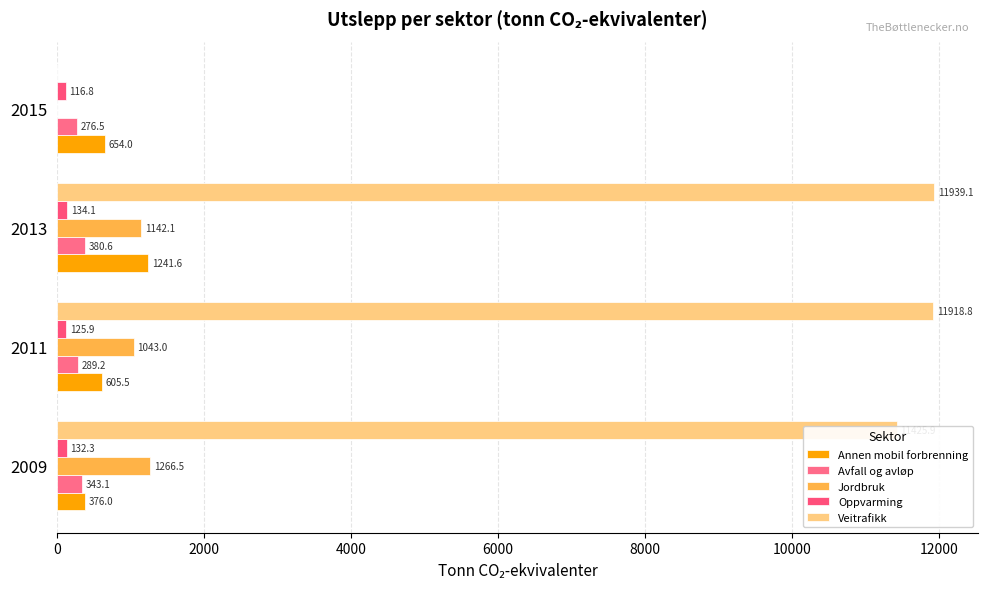

Count the number of data series in this chart.

5